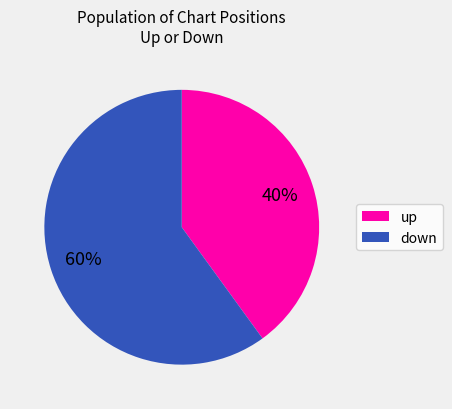

How many slices are in this pie chart?

2